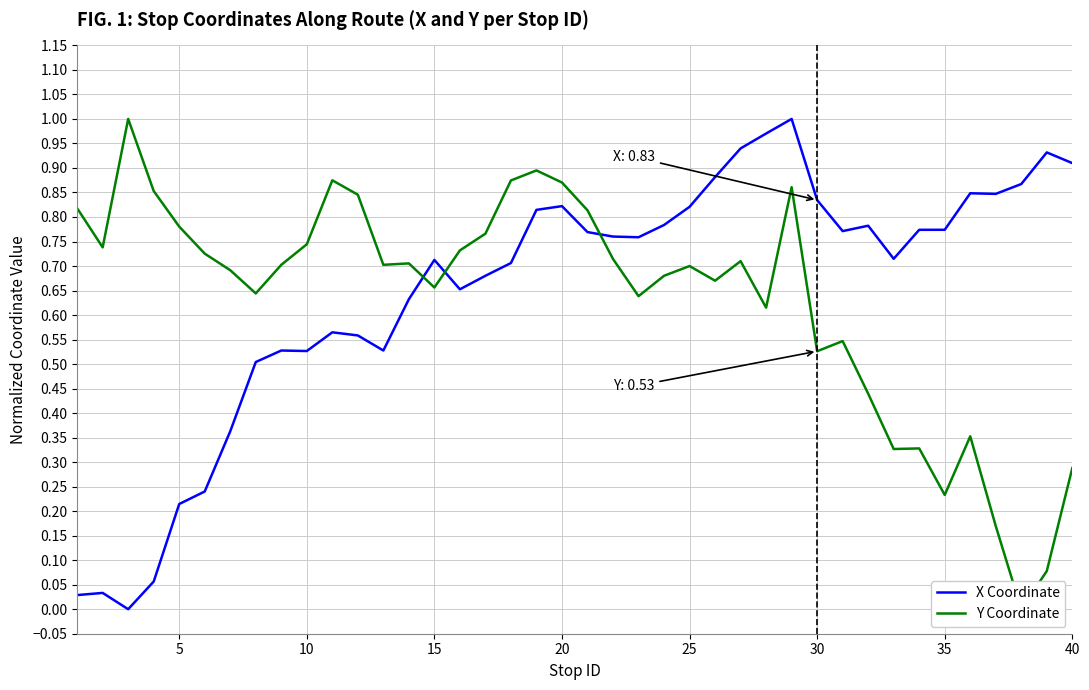

What is the value of the X Coordinate point at the 40th from the left?

0.9